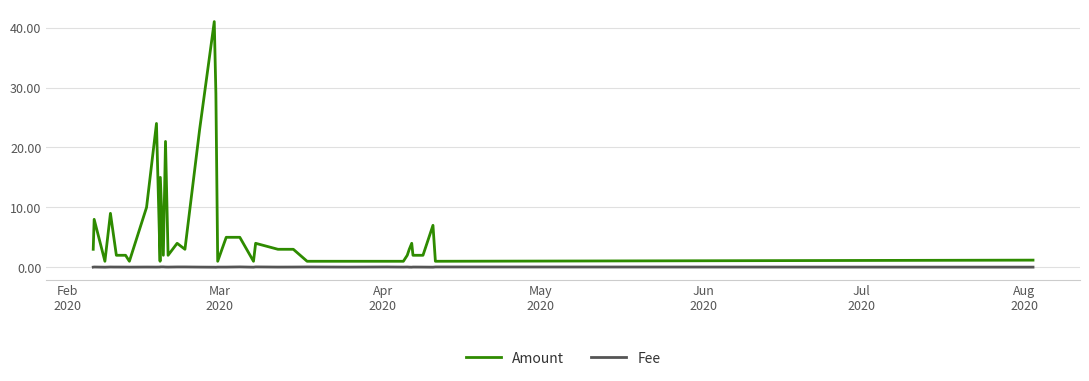

What is the maximum value shown in the chart?

41.0